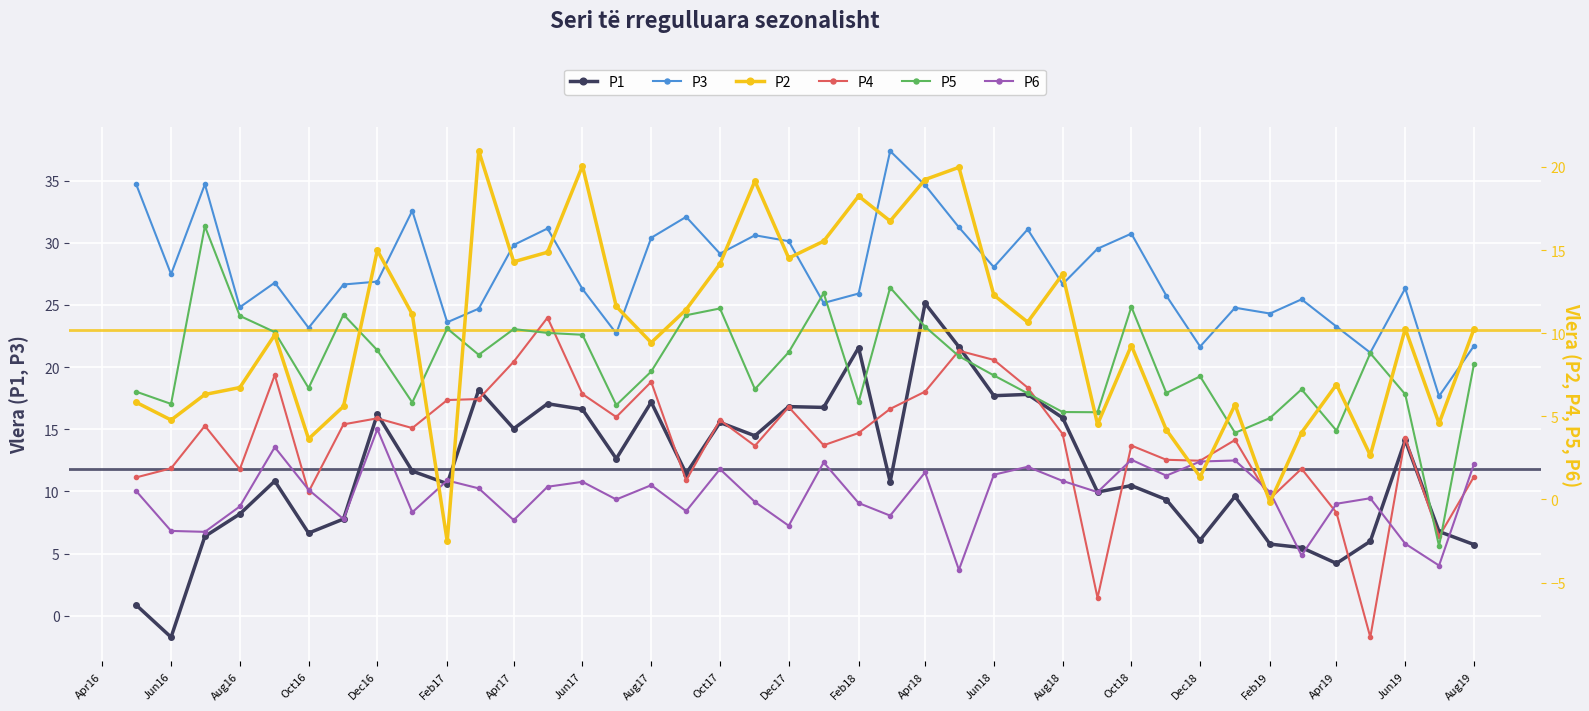

True or false: P1 and P3 intersect in this chart.

False